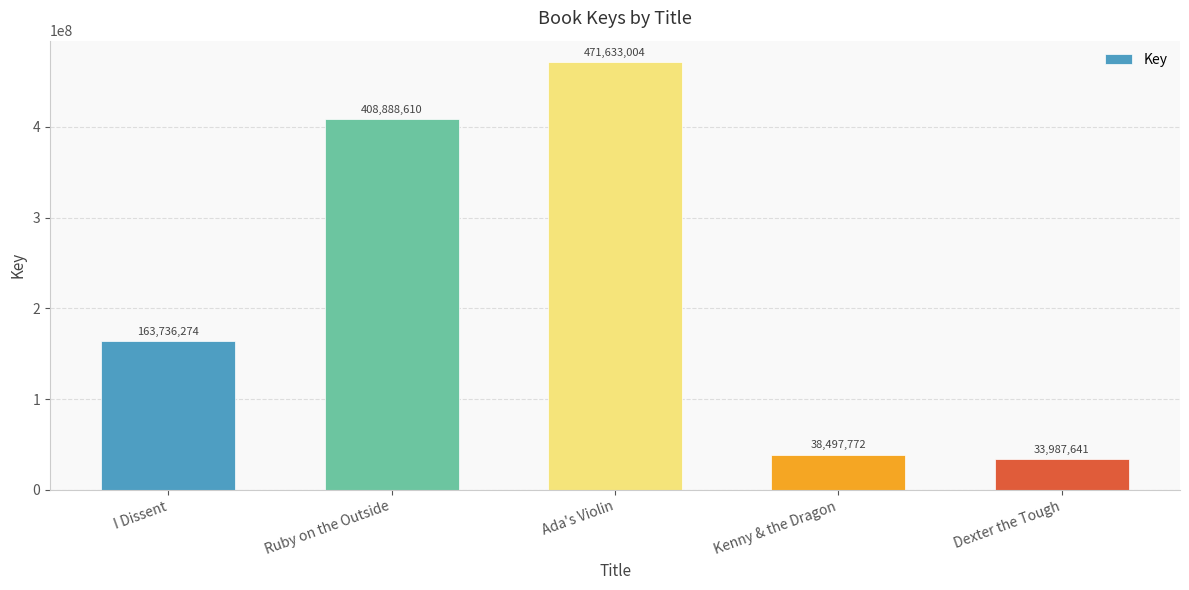

Which category has the highest value across all series?

Ada's Violin